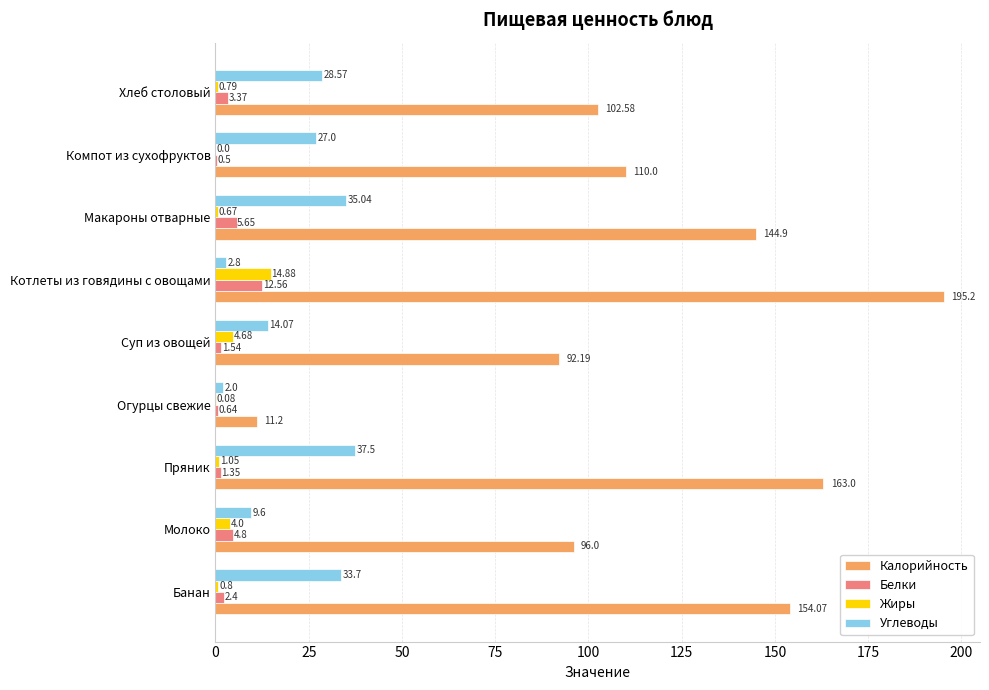

Which series has the widest spread of values?

Калорийность